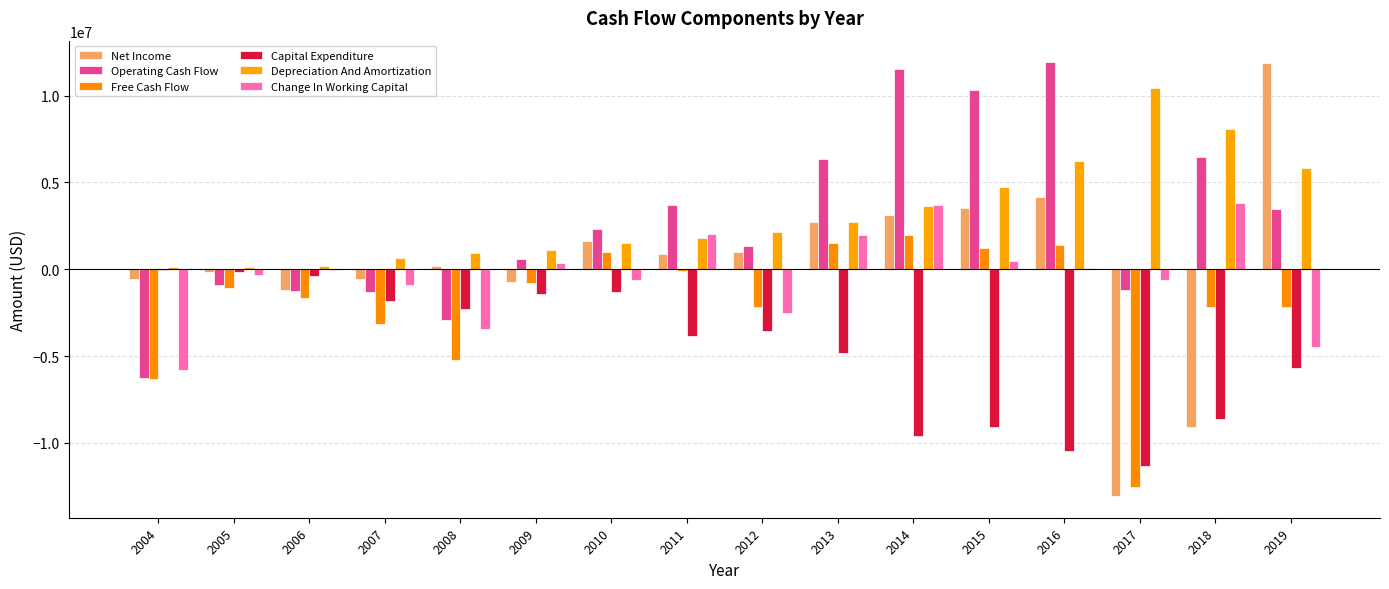

How many groups of bars are there?

16